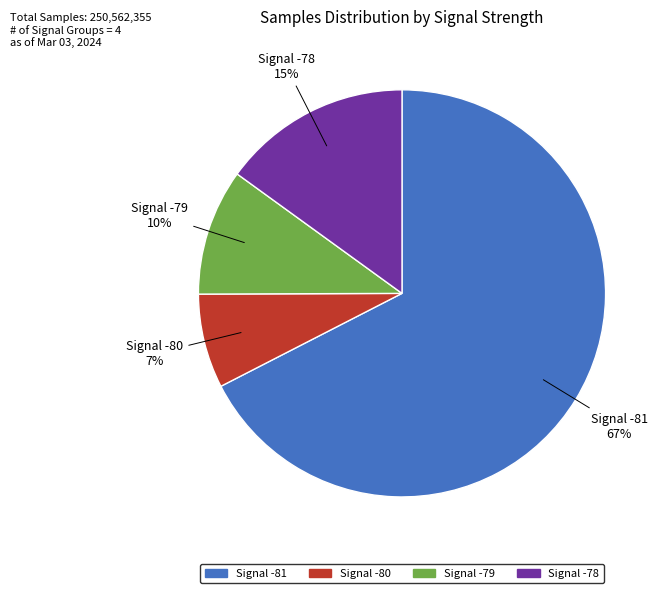

Does any single category account for the majority?

Yes